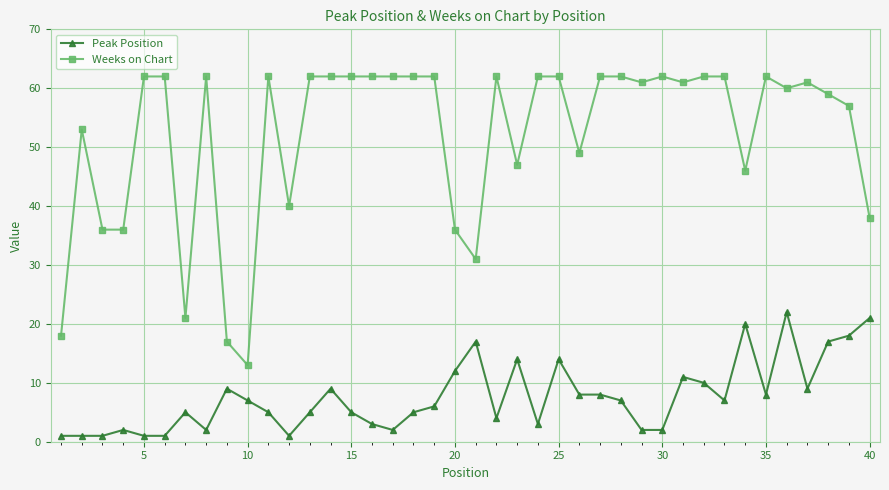

True or false: Peak Position and Weeks on Chart cross at least once.

False